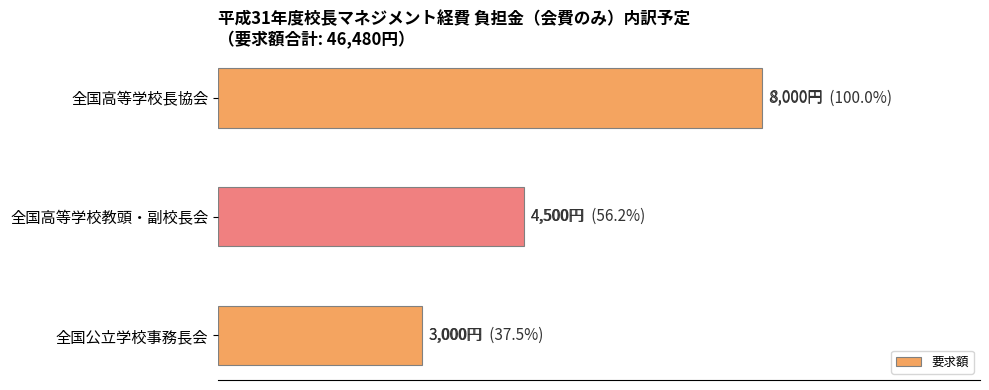

What is the greatest value displayed?

8000